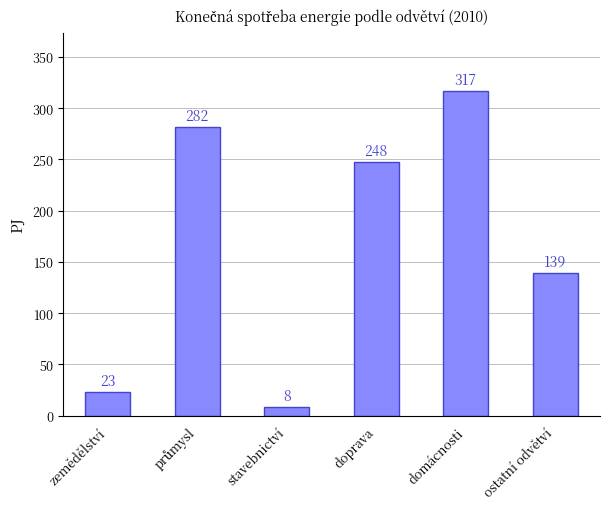

Which label corresponds to the largest value in the chart?

domácnosti